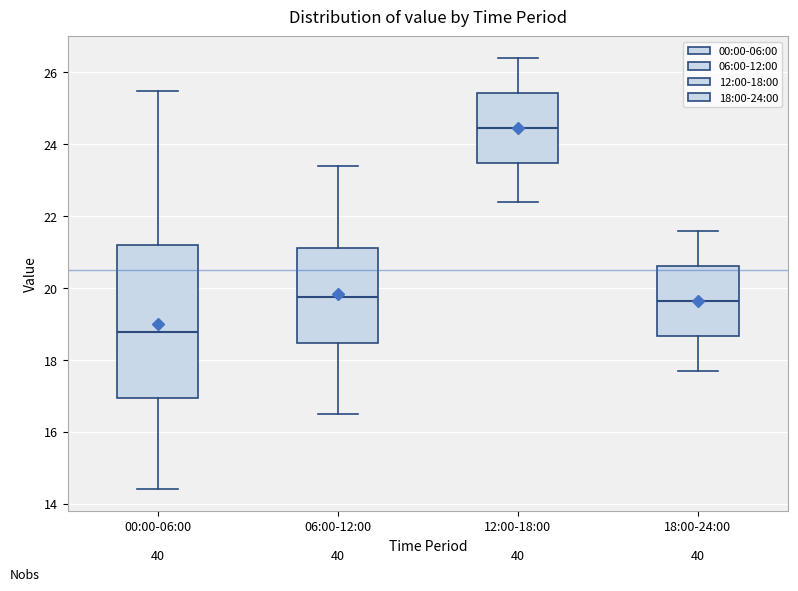

Reading left to right, transcribe this box plot: for each box, give where its median line is, the range the box spans, and where its two whiskers end, as read against the y-axis. The values are not printed on the chart, so give them approximately, as read against the axis.

00:00-06:00: median 18.8, box 17.0 to 21.2, whiskers 14.4 to 25.4
06:00-12:00: median 19.8, box 18.4 to 21.2, whiskers 16.6 to 23.4
12:00-18:00: median 24.4, box 23.4 to 25.4, whiskers 22.4 to 26.4
18:00-24:00: median 19.6, box 18.6 to 20.6, whiskers 17.8 to 21.6